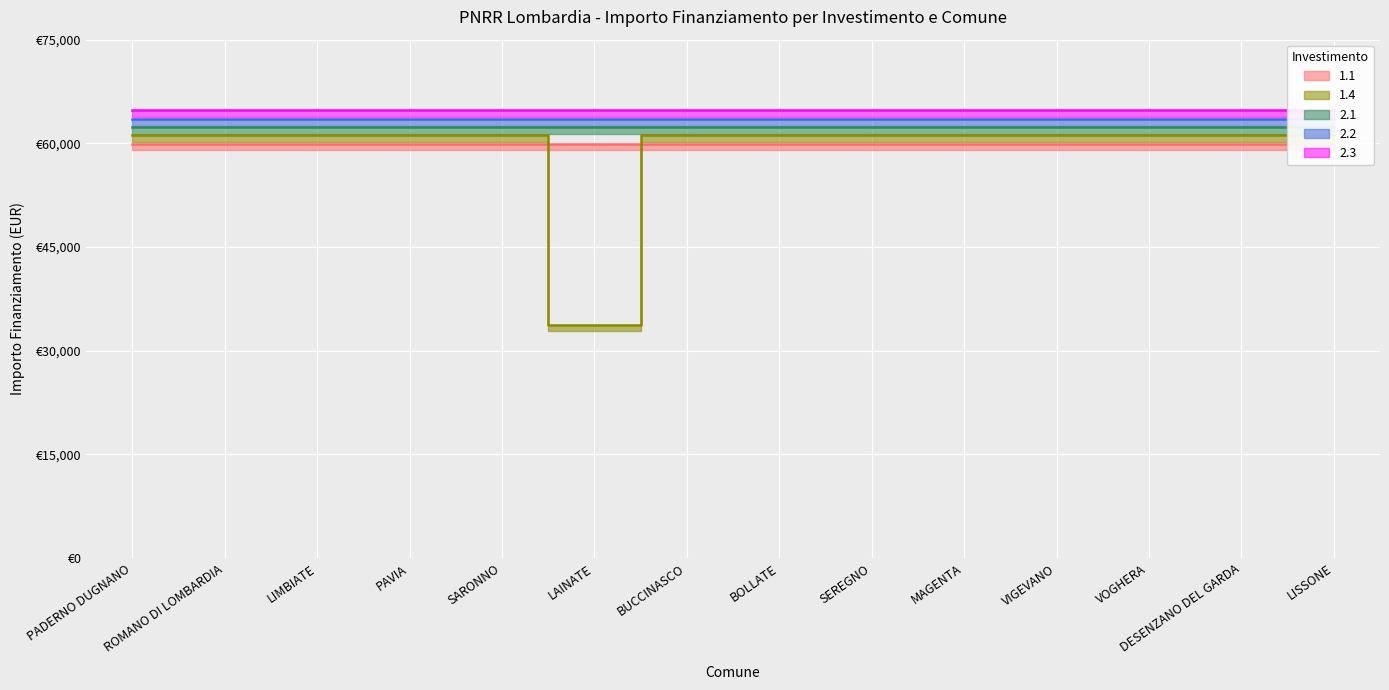

Which category has the lowest value in the 2.1 series?

PADERNO DUGNANO